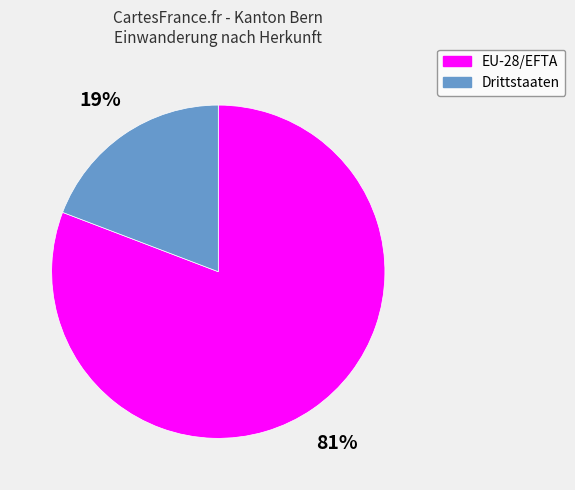

How many slices are in this pie chart?

2